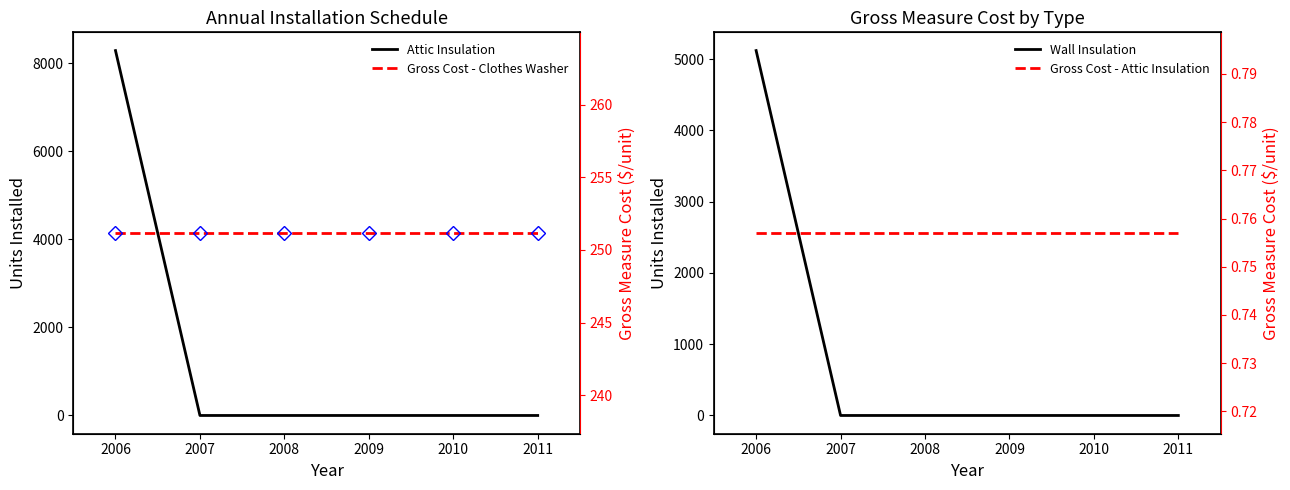

Rank the series by their average value, from lowest to highest.

Gross Cost - Attic Insulation, Gross Cost - Clothes Washer, Wall Insulation, Attic Insulation